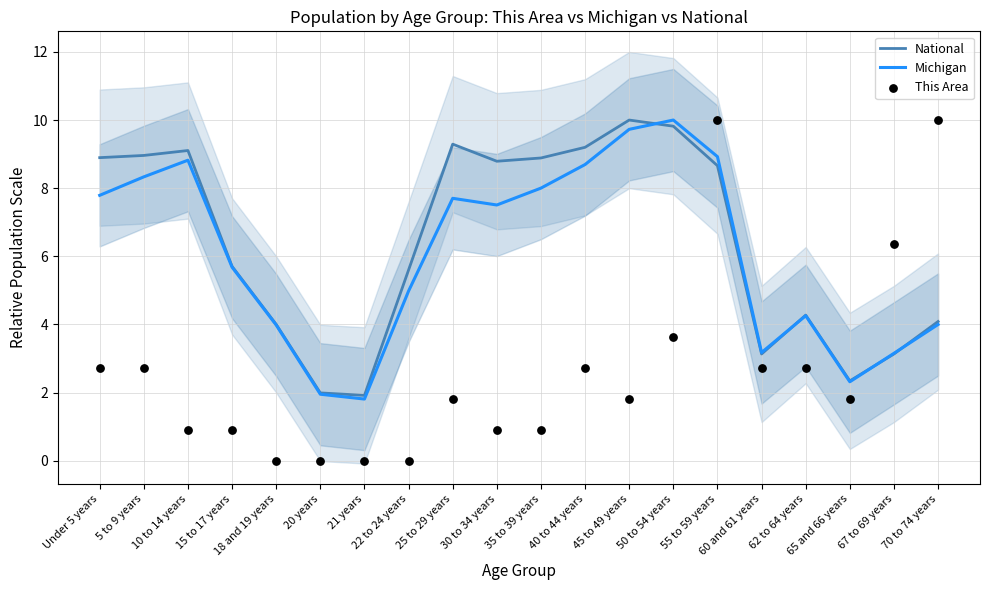

Is the value of Michigan at 62 to 64 years greater than the value of National at 18 and 19 years?

Yes